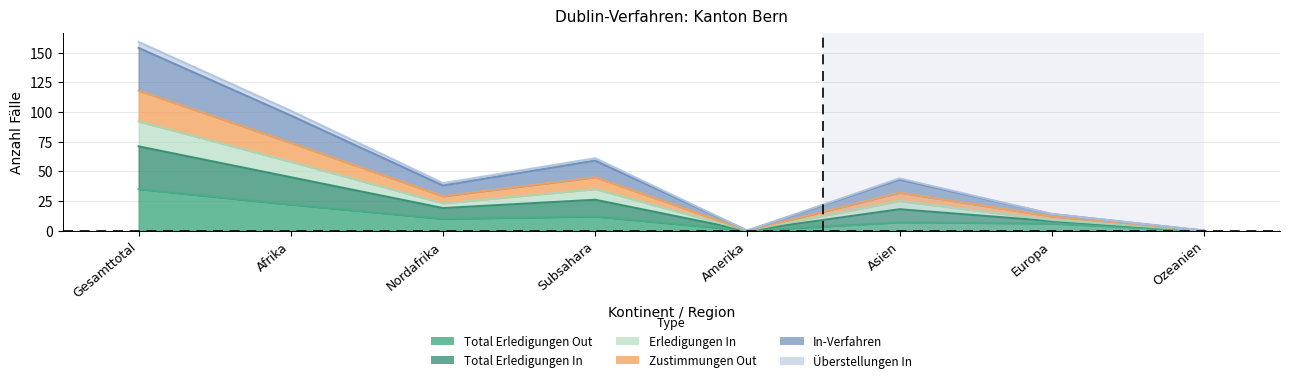

At which label does Total Erledigungen In reach its minimum?

Amerika